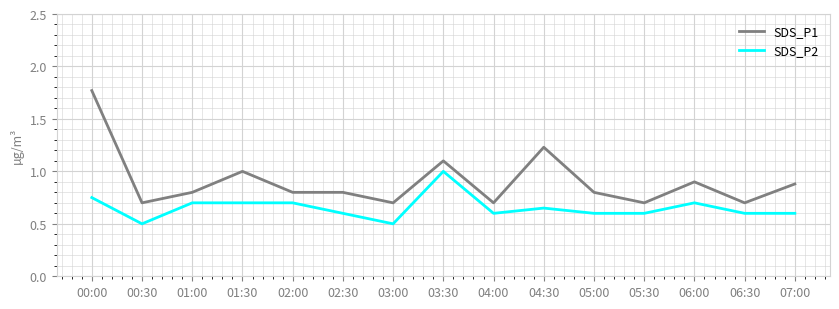

Which label corresponds to the largest value in the chart?

00:00